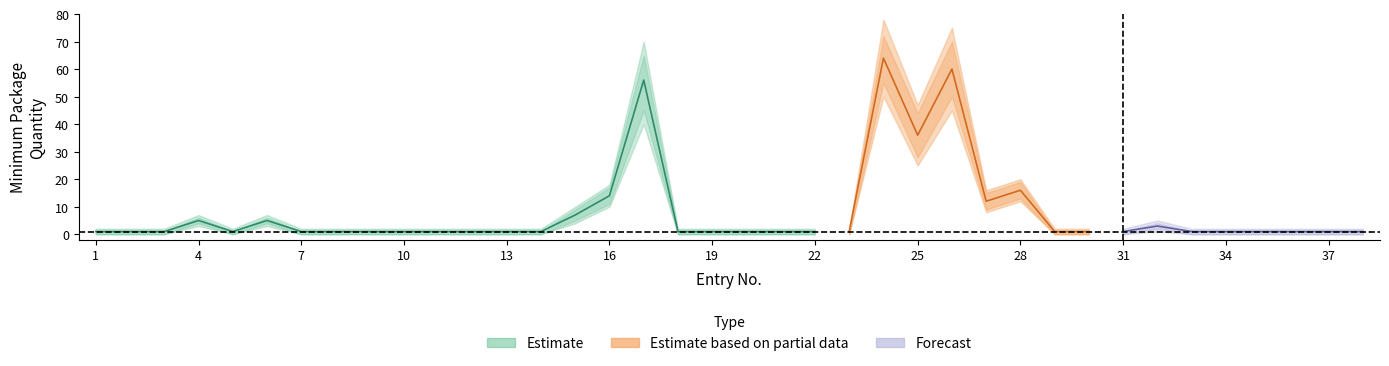

What is the sum of the values at 34 and 32?

4